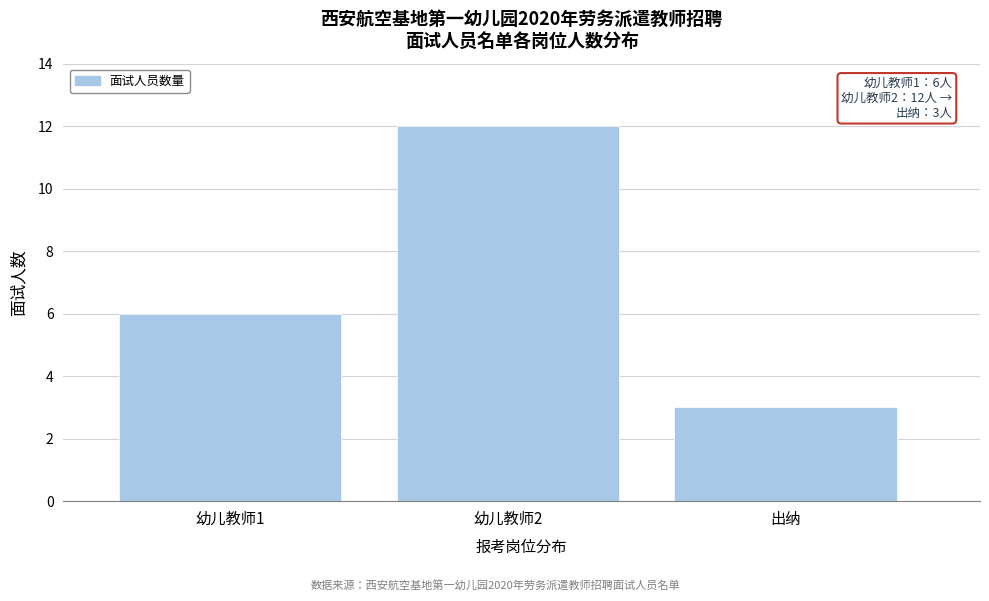

Reading left to right, list all the values displayed in this chart.

6	12	3